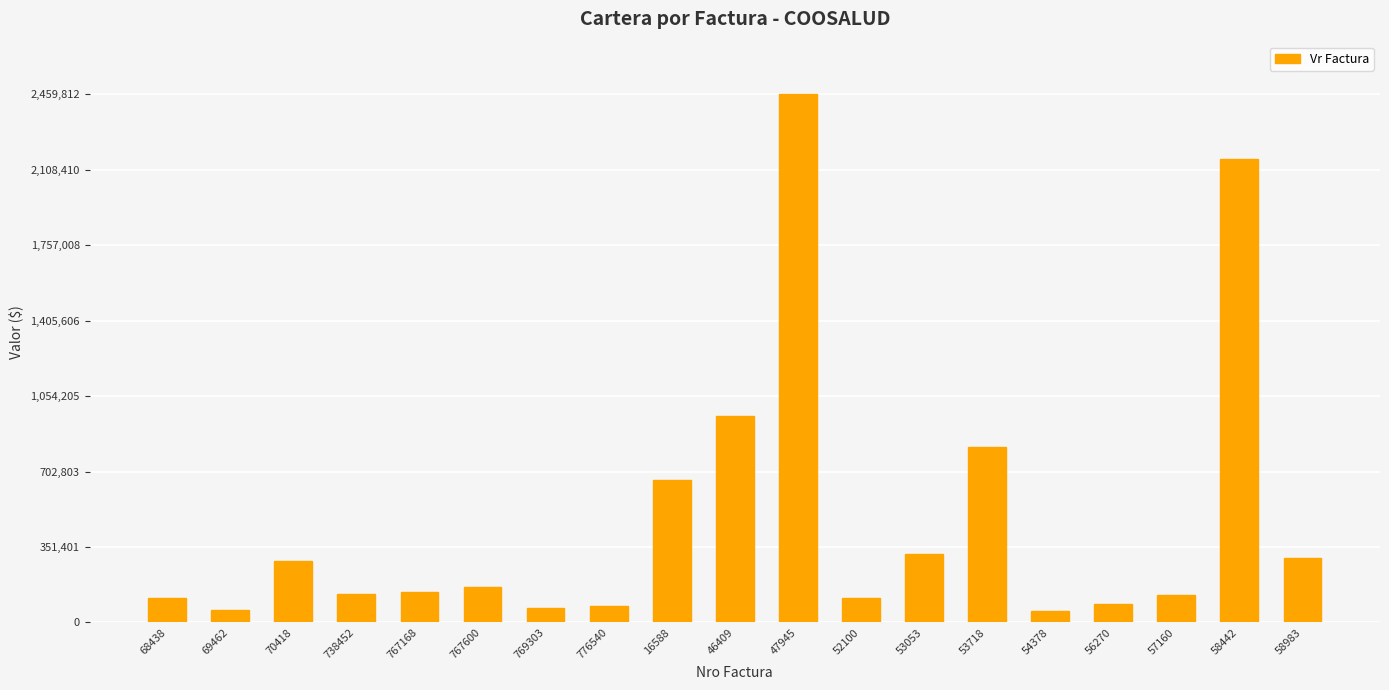

How many data points does each series have?

19